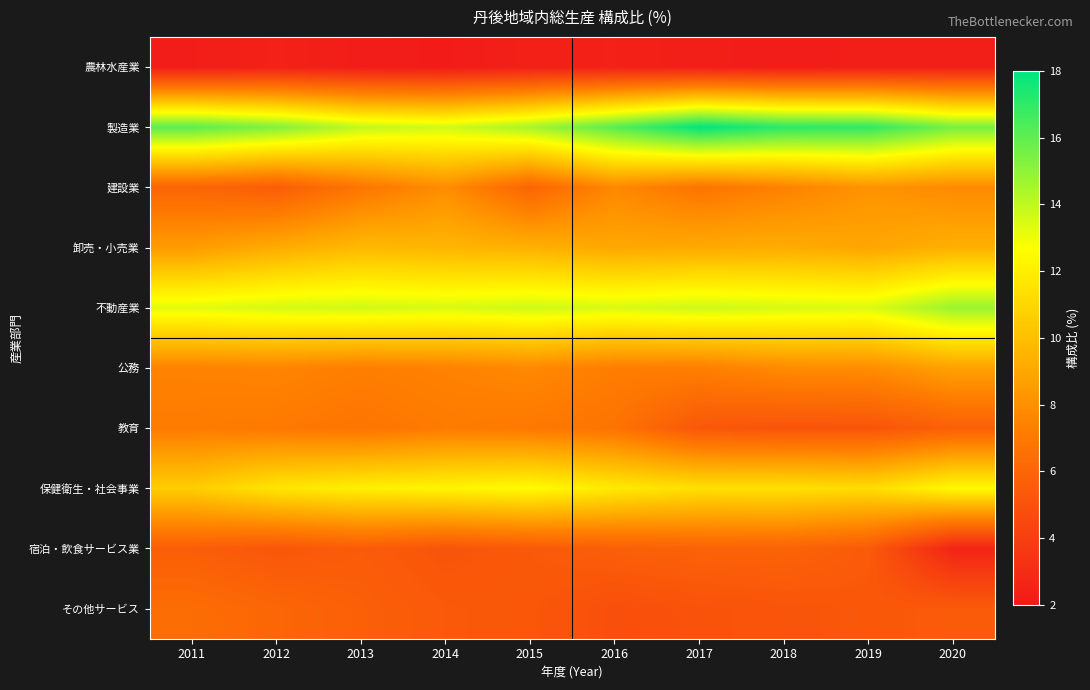

At 2012, list the series in order from largest to smallest.

製造業, 不動産業, 保健衛生・社会事業, 卸売・小売業, 公務, 教育, その他サービス, 建設業, 宿泊・飲食サービス業, 農林水産業